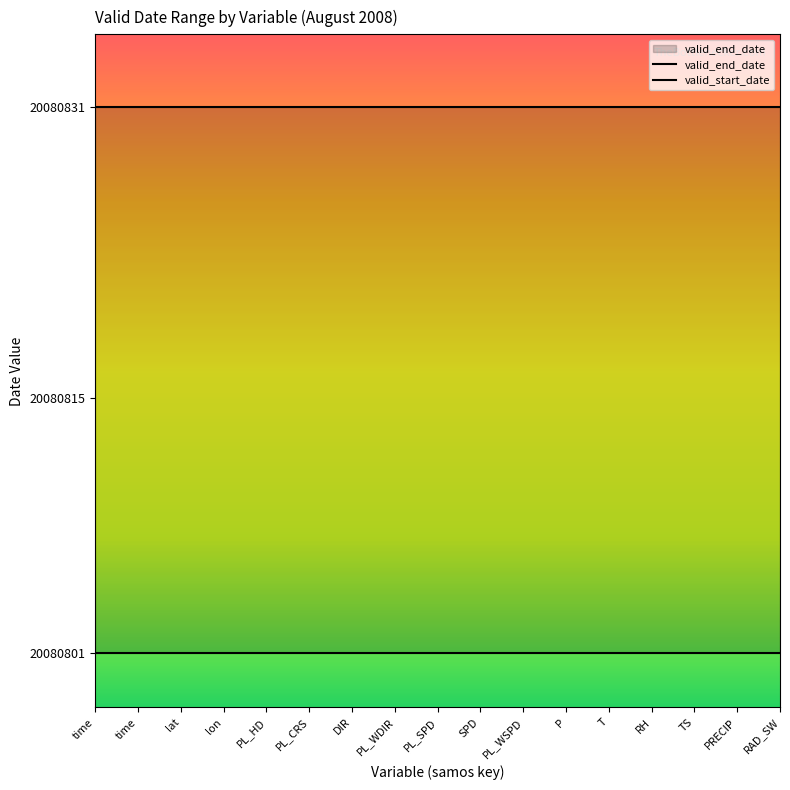

True or false: valid_end_date and valid_start_date cross at least once.

False